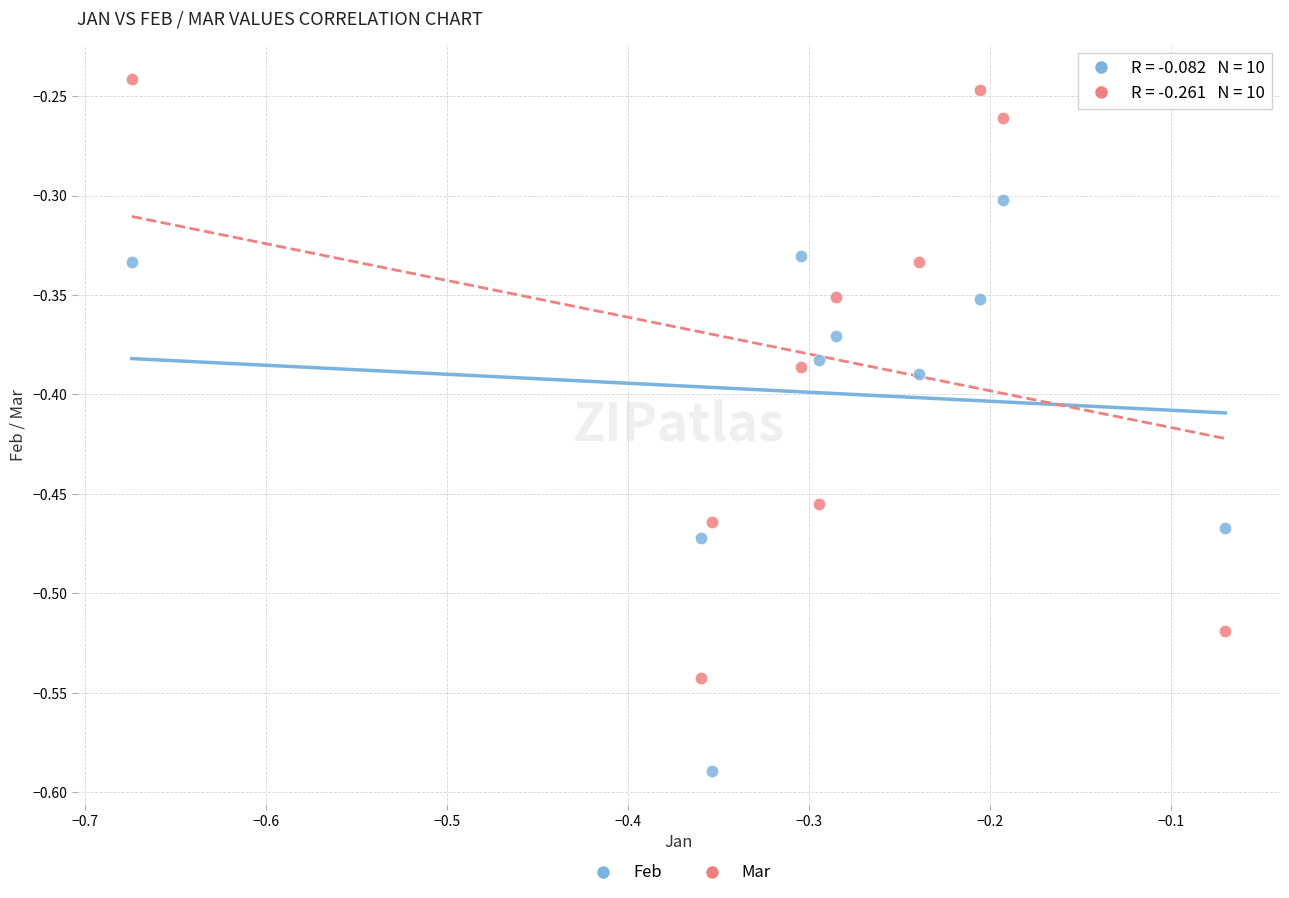

What are all the series names shown in the legend?

Feb, Mar